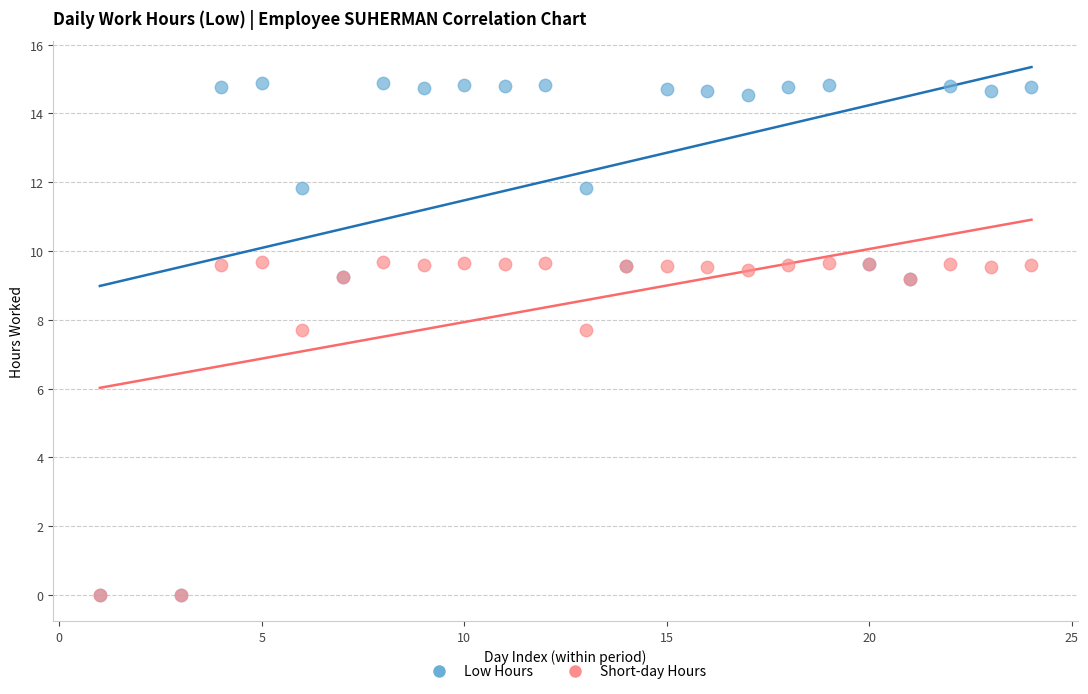

What are all the series names shown in the legend?

Low Hours, Short-day Hours